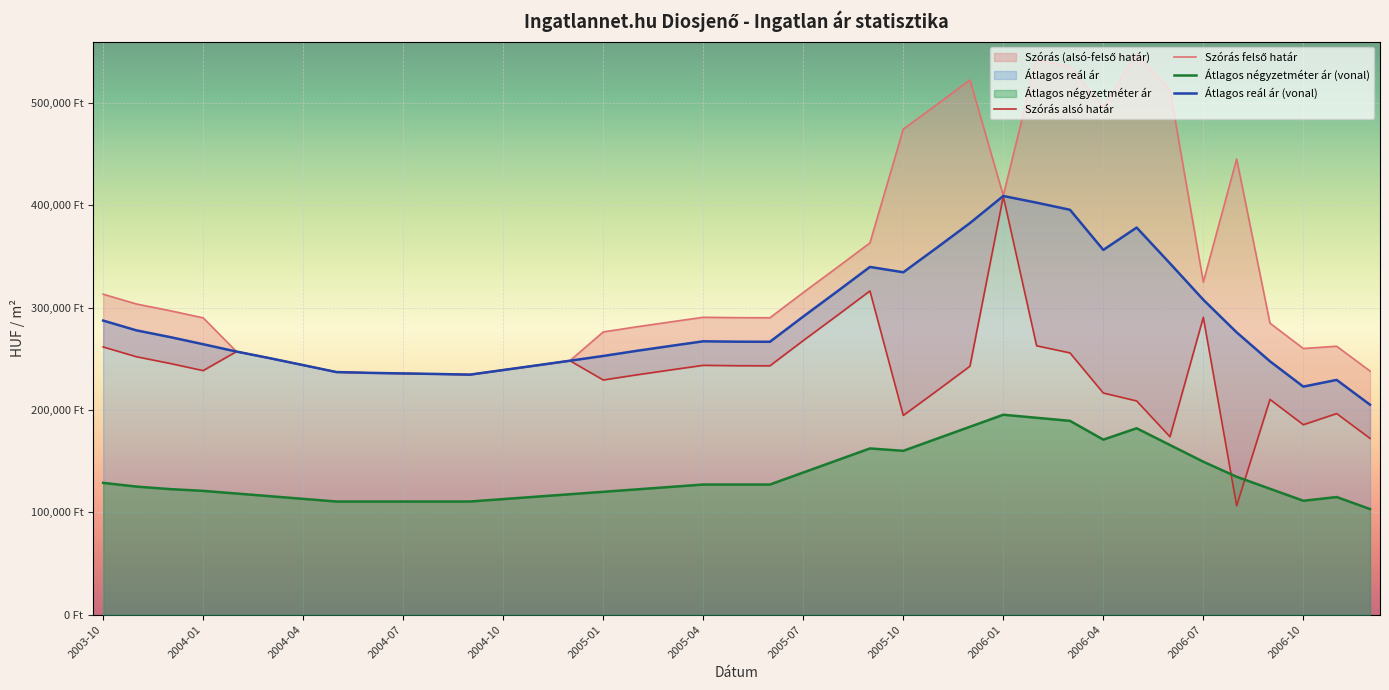

Which category has the highest value in the Szoras felso hatar series?

2006-05